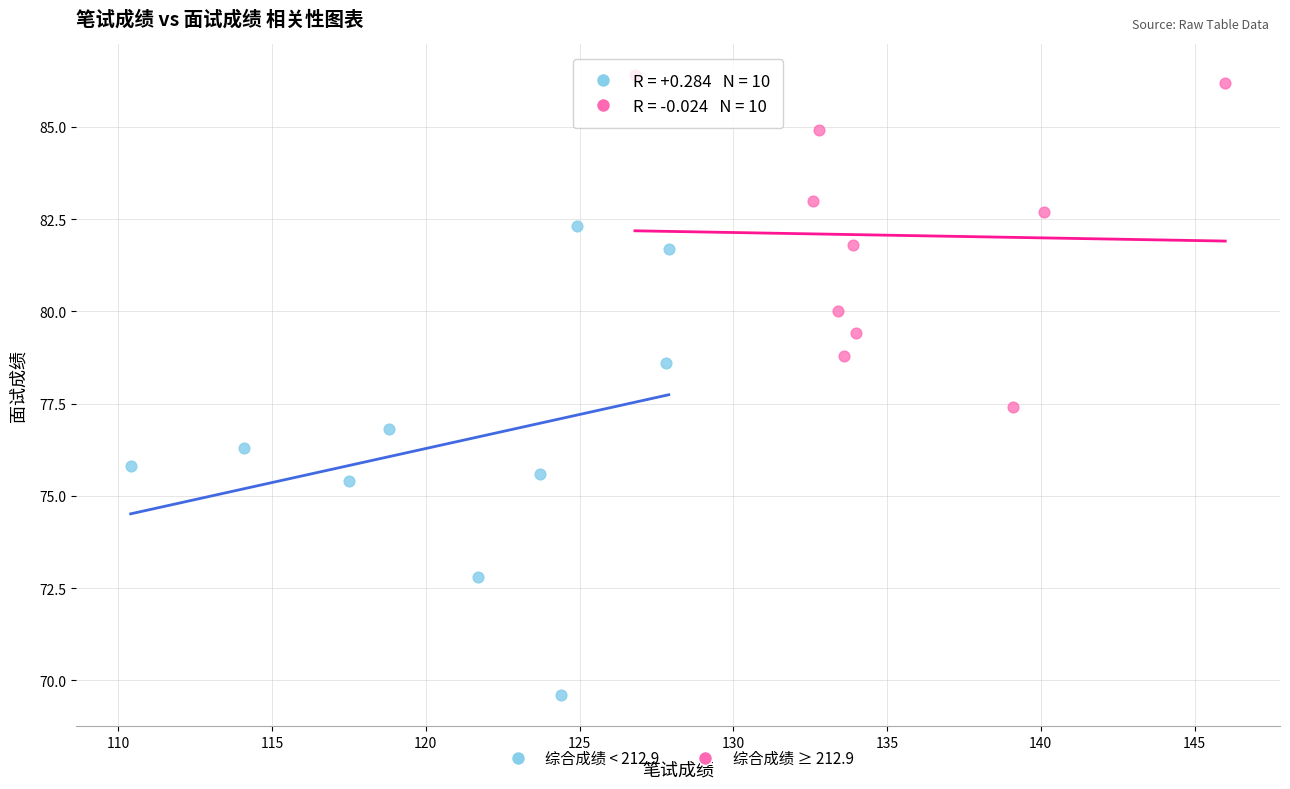

Which series reaches the minimum Y coordinate?

综合成绩 < 212.9